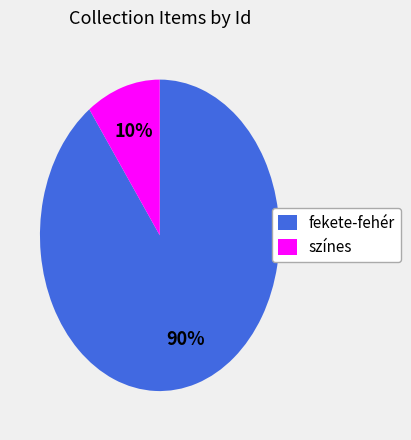

Which has a higher value, színes or fekete-fehér?

fekete-fehér